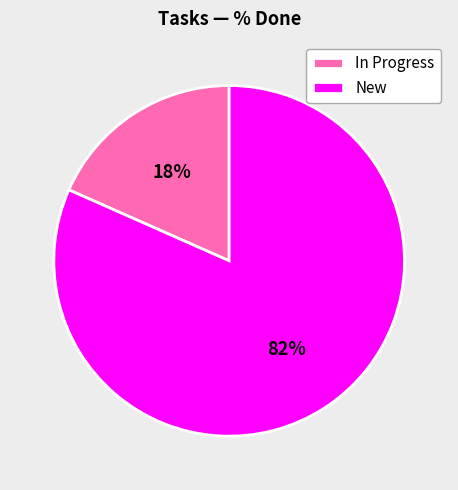

True or false: New accounts for 82% of the total.

True